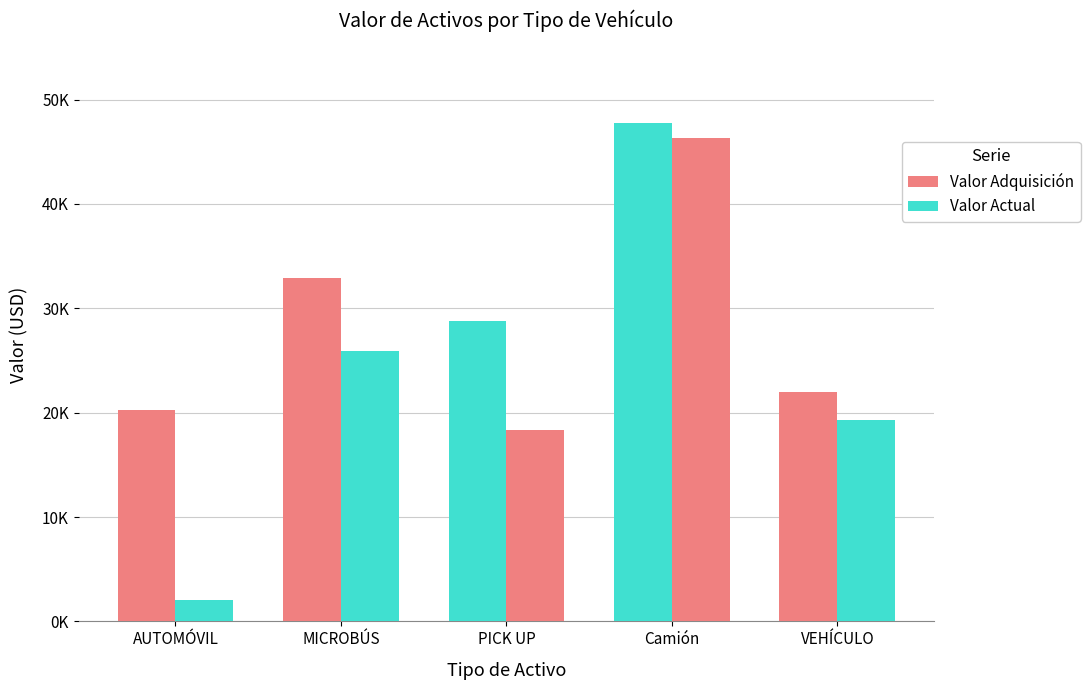

Are the bars grouped side by side (vs. stacked)?

Yes